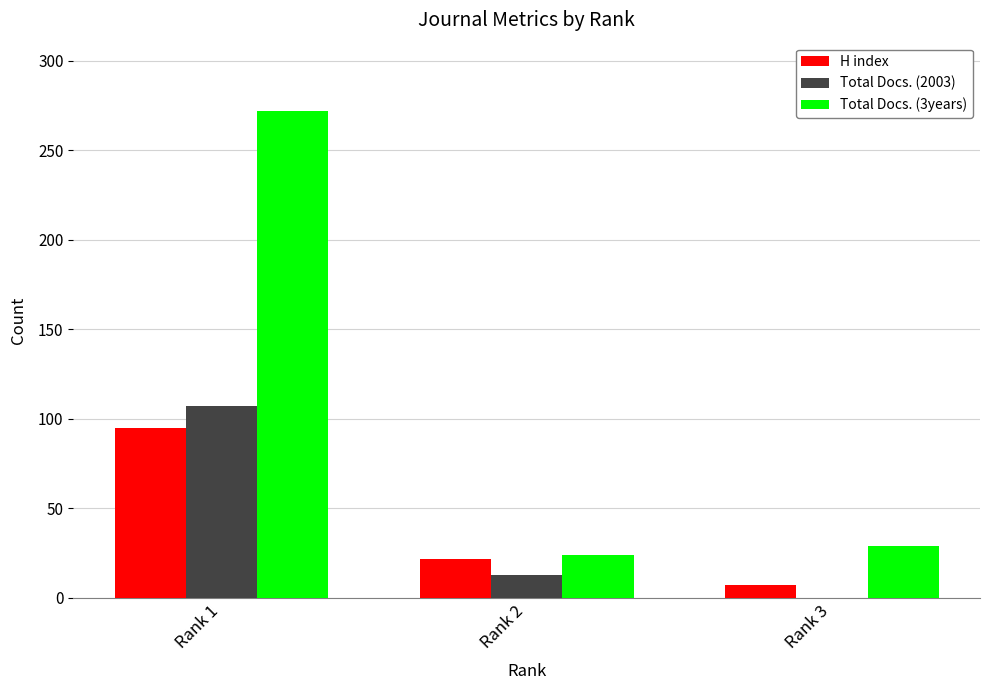

The Total Docs. (3years) series shows 272 at Rank 1. True or false?

True